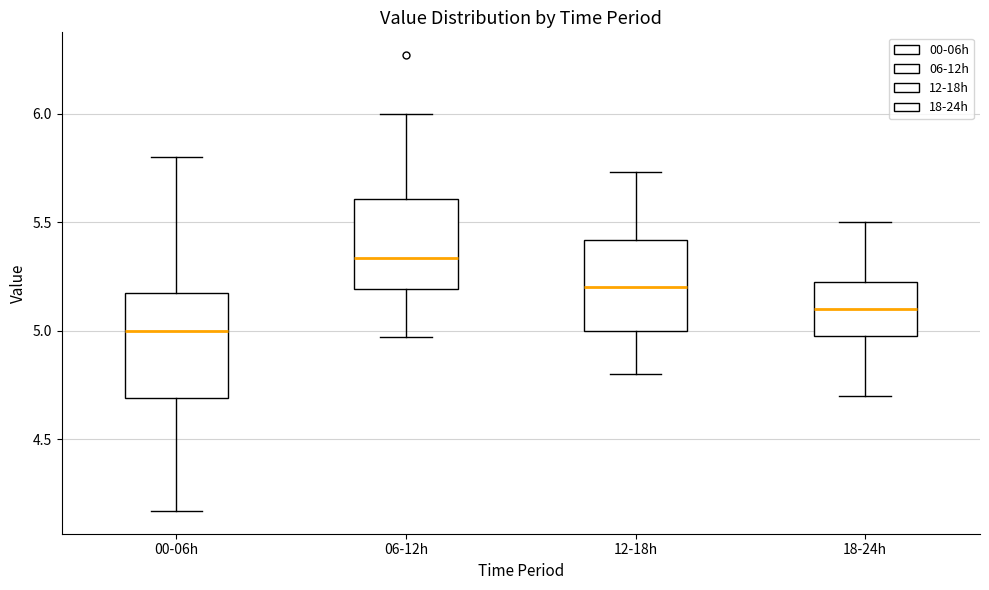

Reading left to right, read every box against the y-axis: the position of its median line, the range the box covers, and the ends of its whiskers. The values are not printed on the chart, so give them approximately, as read against the axis.

00-06h: median 5.00, box 4.70 to 5.15, whiskers 4.15 to 5.80
06-12h: median 5.35, box 5.20 to 5.60, whiskers 4.95 to 6.00
12-18h: median 5.20, box 5.00 to 5.40, whiskers 4.80 to 5.75
18-24h: median 5.10, box 5.00 to 5.25, whiskers 4.70 to 5.50